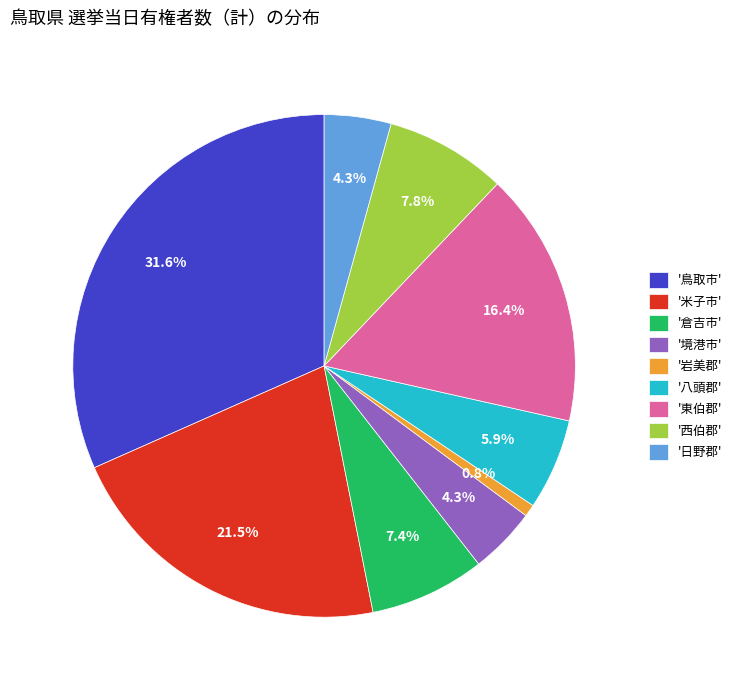

Between '西伯郡' and '鳥取市', which is larger?

'鳥取市'